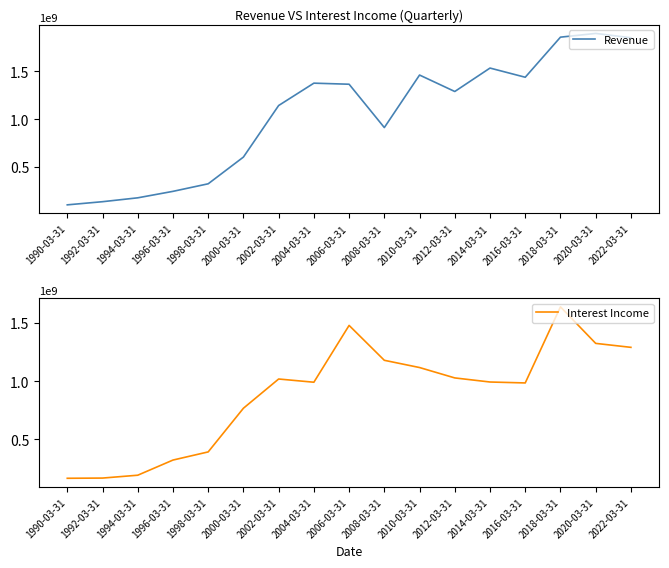

What is the lowest value of the Interest Income series?

167000000